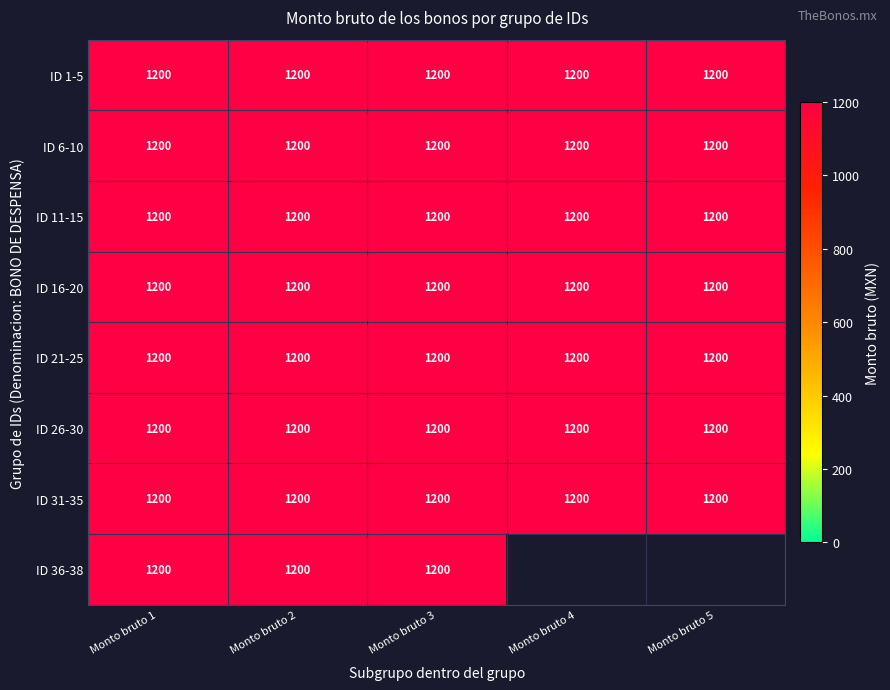

True or false: ID 6-10 has a value of 1200 at 2.

True